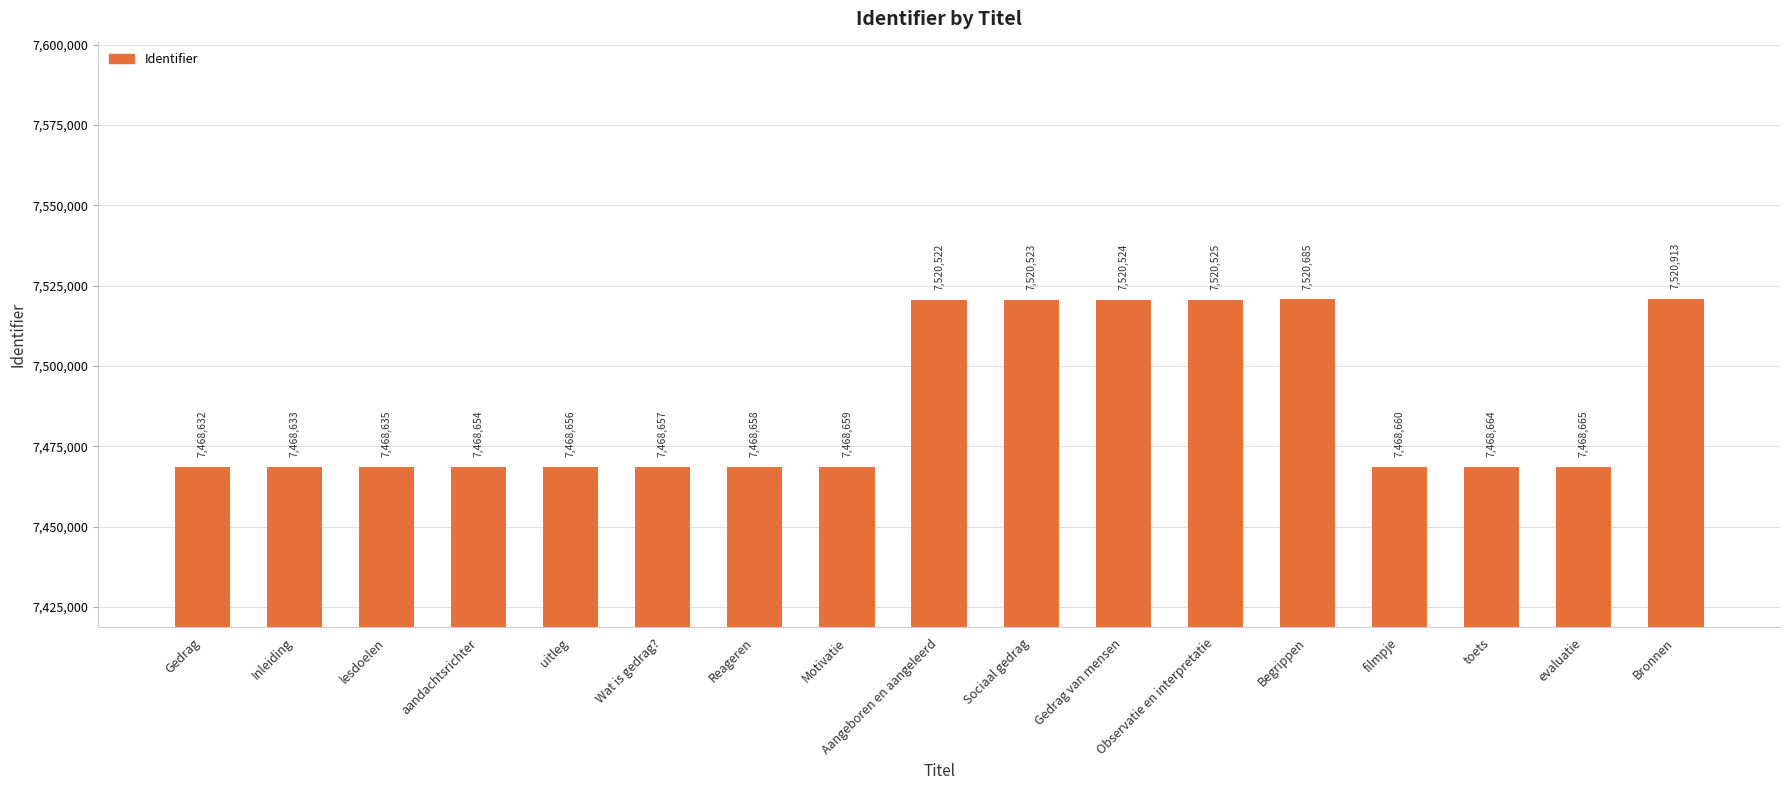

What is the greatest value displayed?

7520913